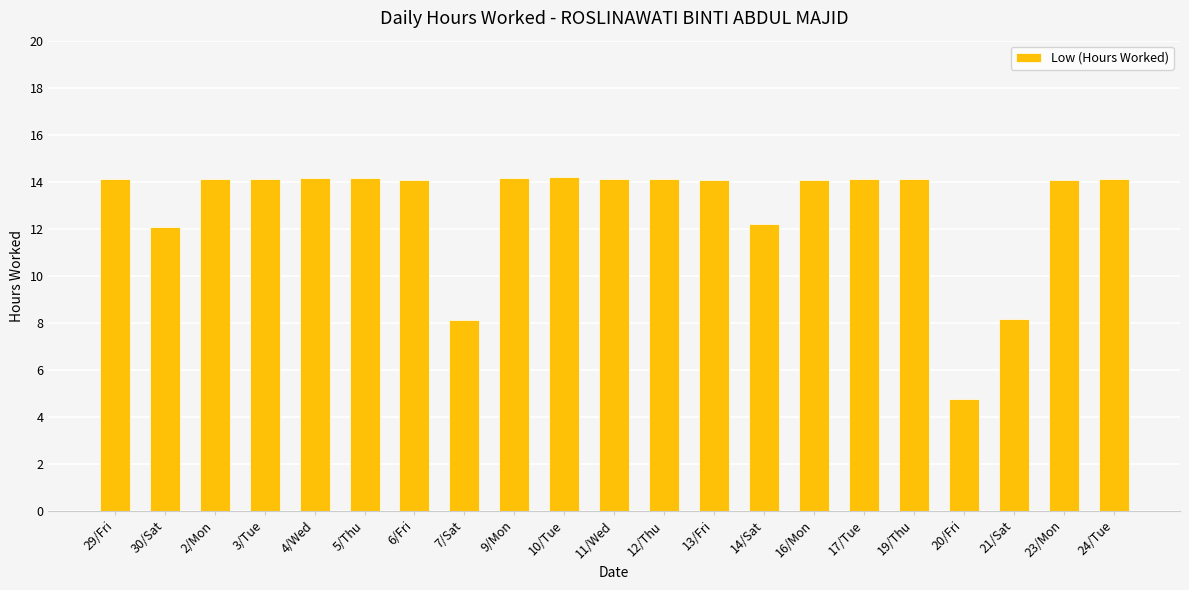

The chart shows a value of 14.1 at 9/Mon. True or false?

True